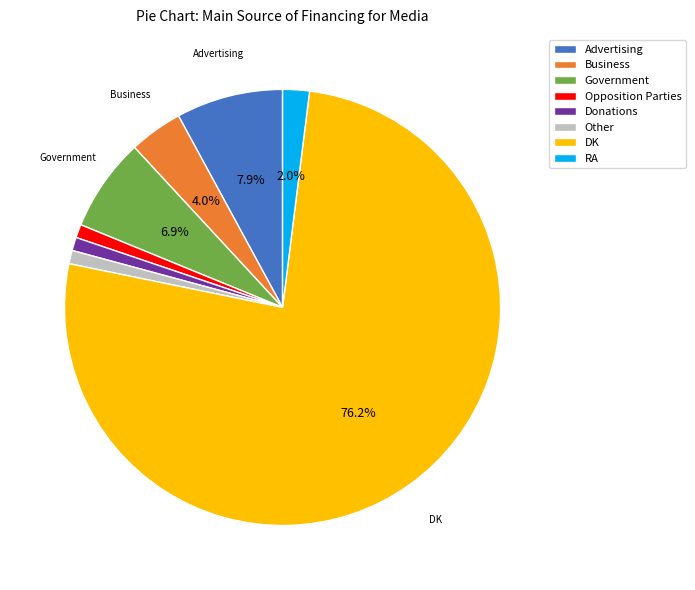

What is the majority slice?

DK